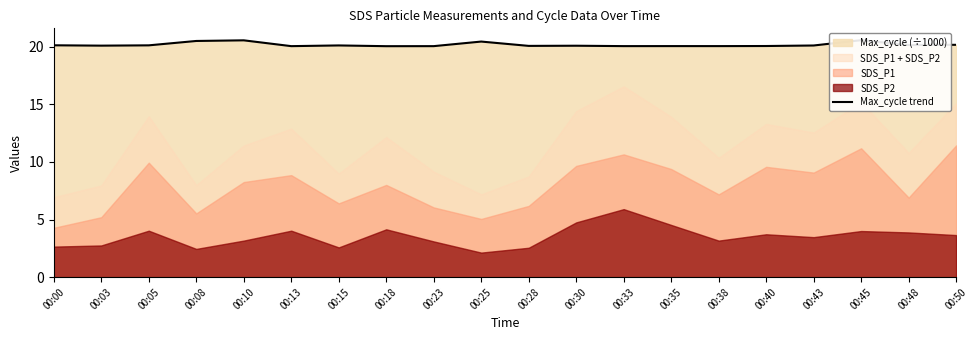

What is the value of the 17th point from the left?

20.1